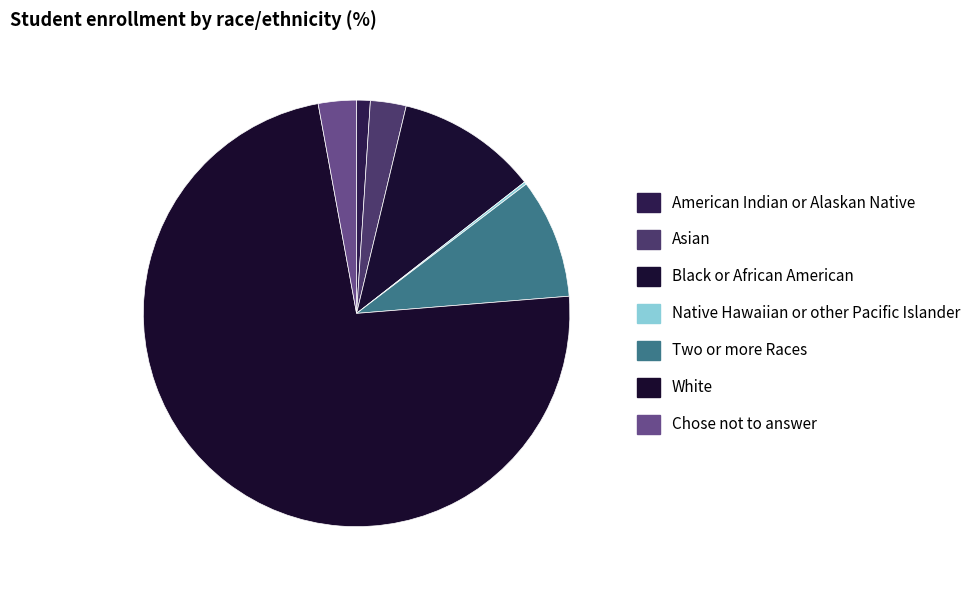

Rank the categories by value from lowest to highest.

Native Hawaiian or other Pacific Islander, American Indian or Alaskan Native, Asian, Chose not to answer, Two or more Races, Black or African American, White